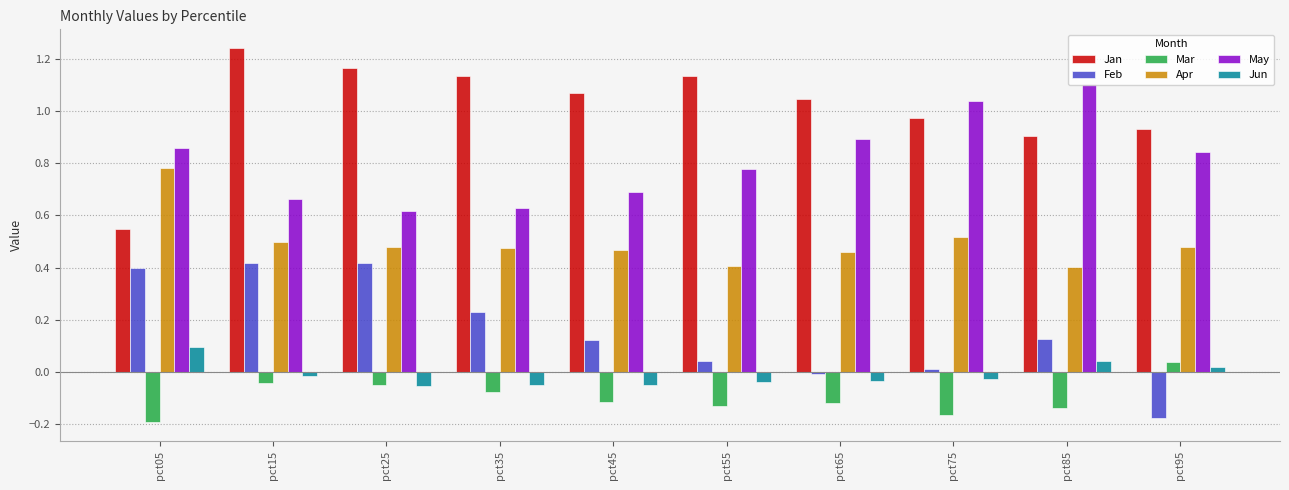

Rank the series by their maximum value, from lowest to highest.

Mar, Jun, Feb, Apr, May, Jan